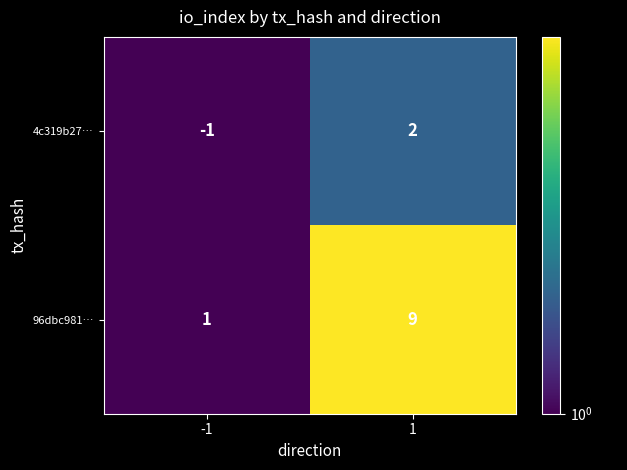

The 96dbc981… series shows 0 at -1. True or false?

False